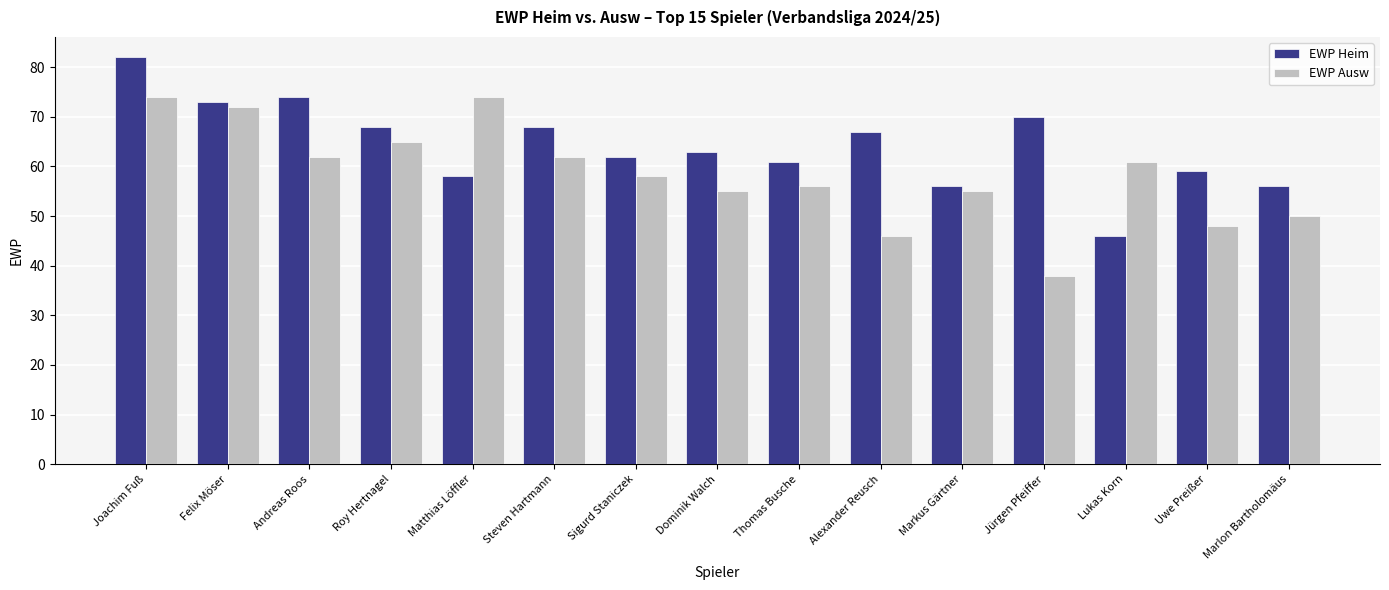

Which label corresponds to the largest value in the chart?

Joachim Fuß